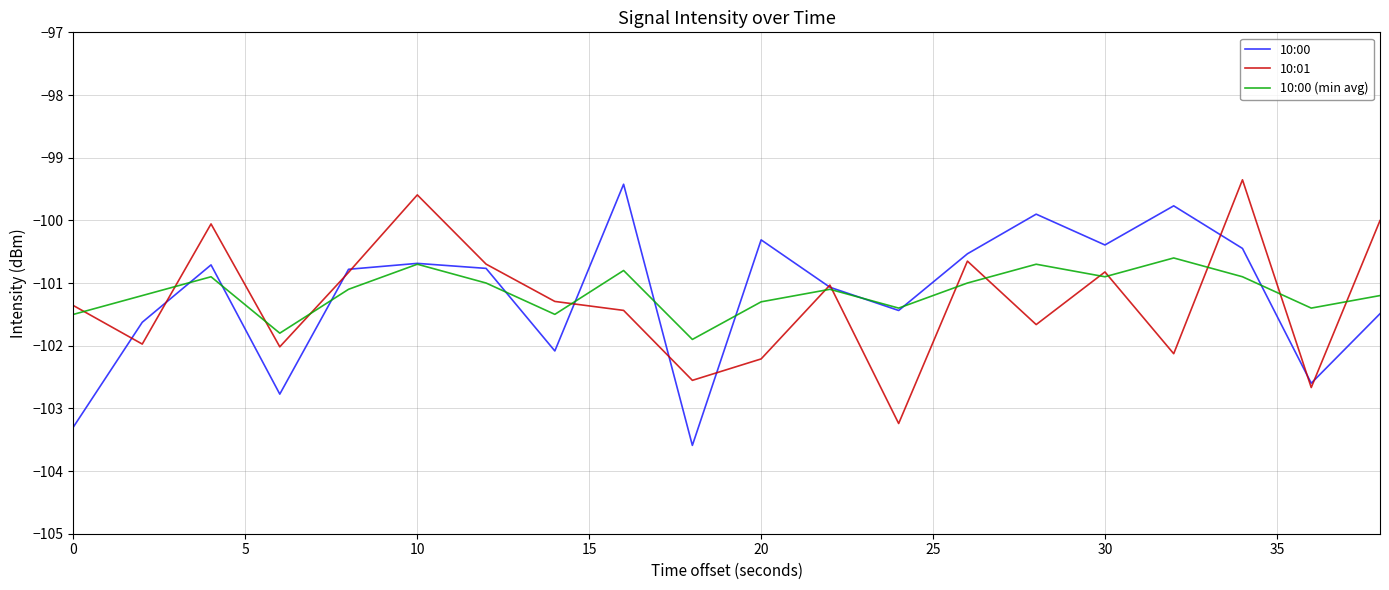

What is the difference between the second highest and second lowest values in the 10:01 series?

3.1